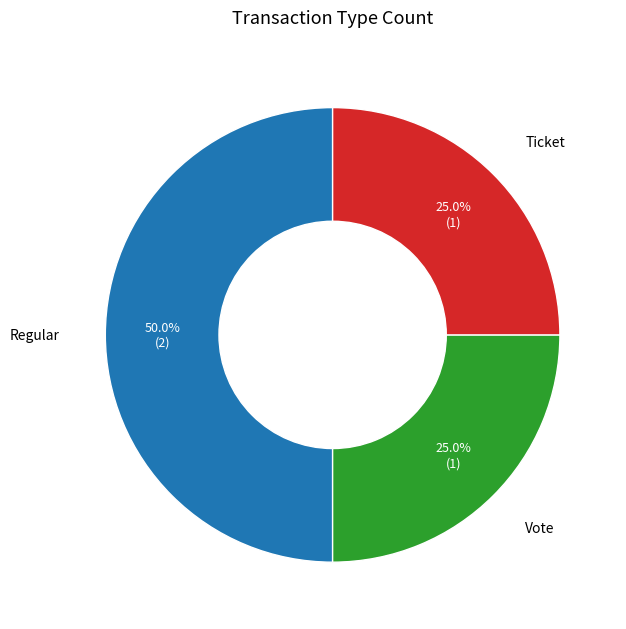

Count the number of slices in the pie.

3